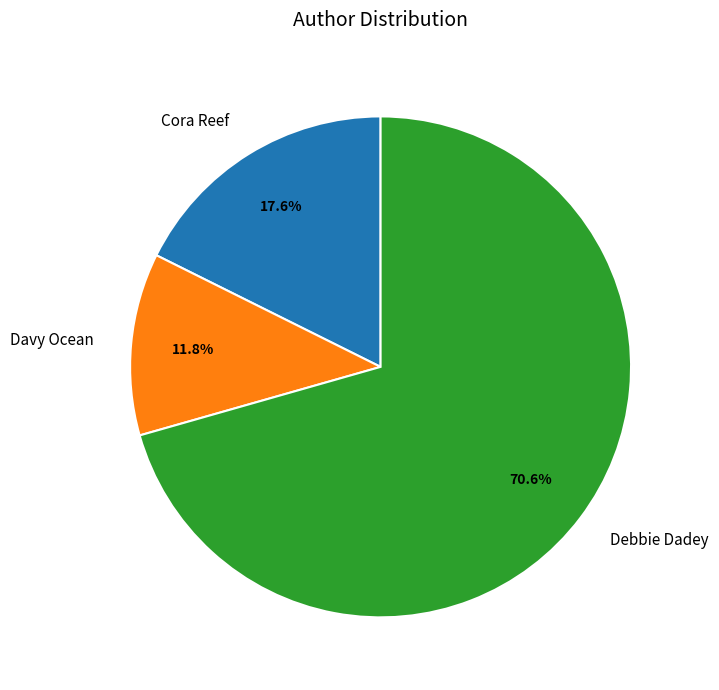

True or false: Davy Ocean accounts for 19% of the total.

False